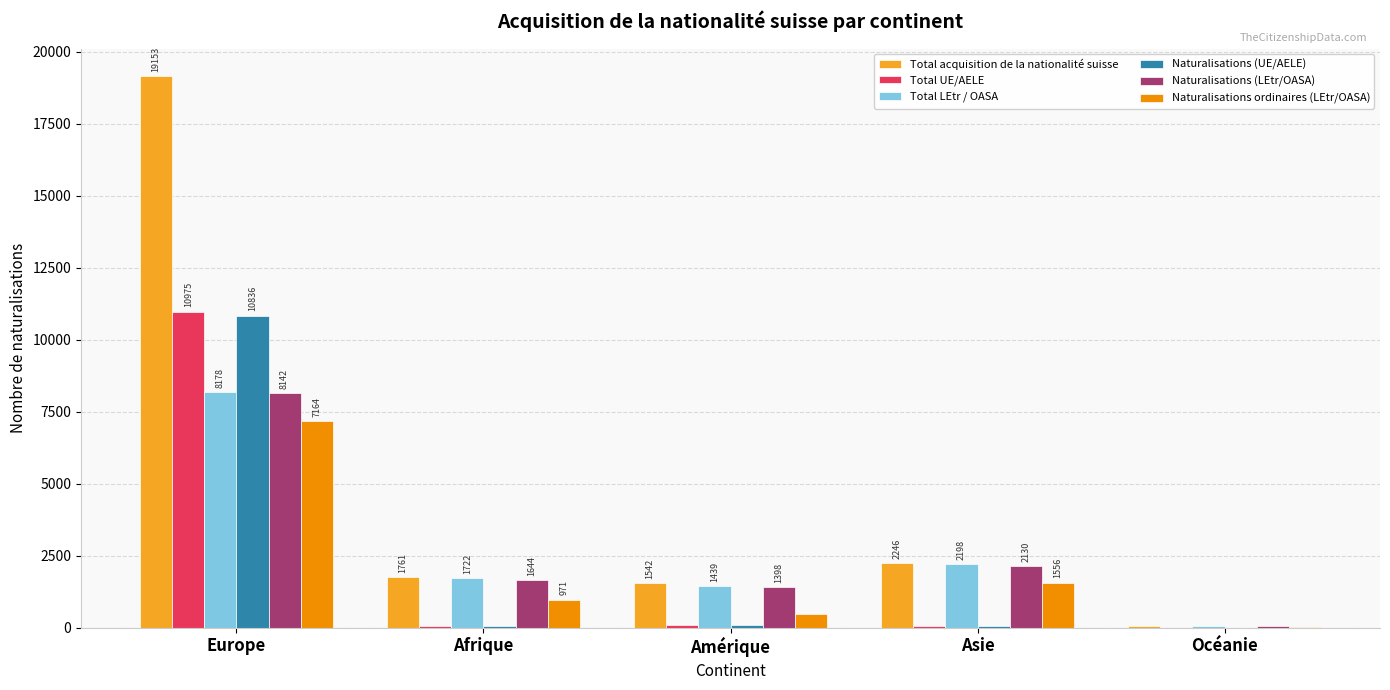

The value of Total acquisition de la nationalité suisse at Europe is 19153. True or false?

True